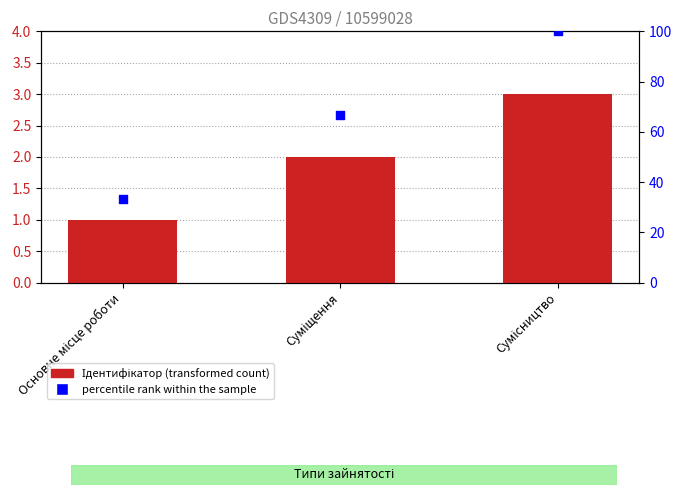

At which category is the sum across all series the highest?

Сумісництво